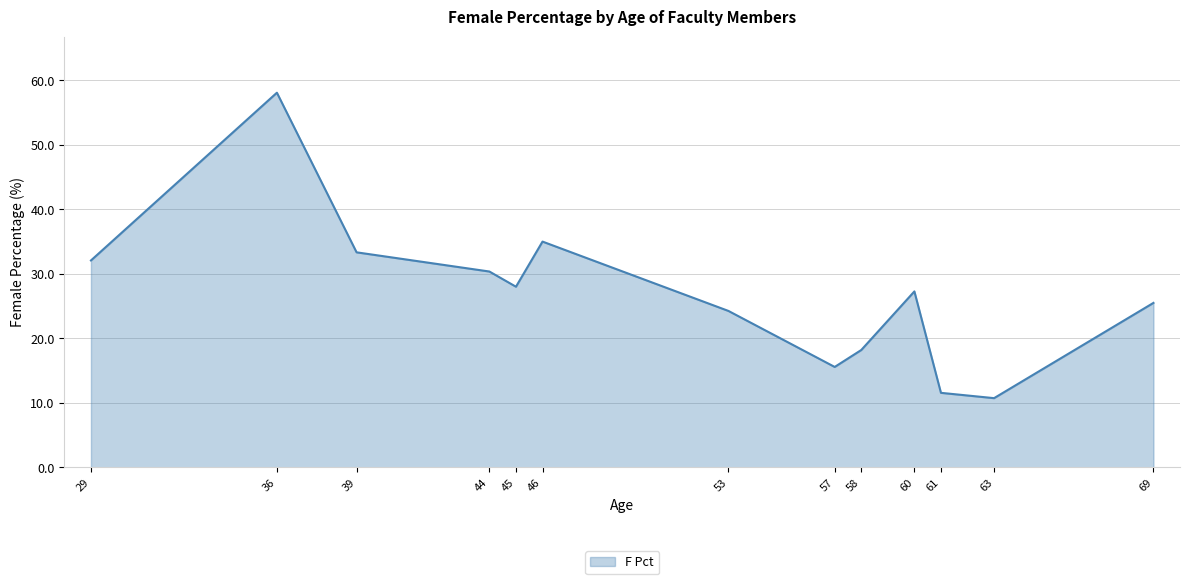

Between 46 and 61, which is larger?

46